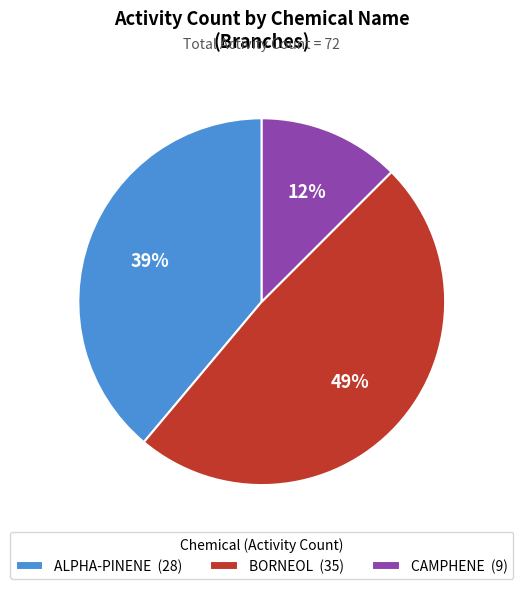

What is the largest slice in the pie chart?

BORNEOL